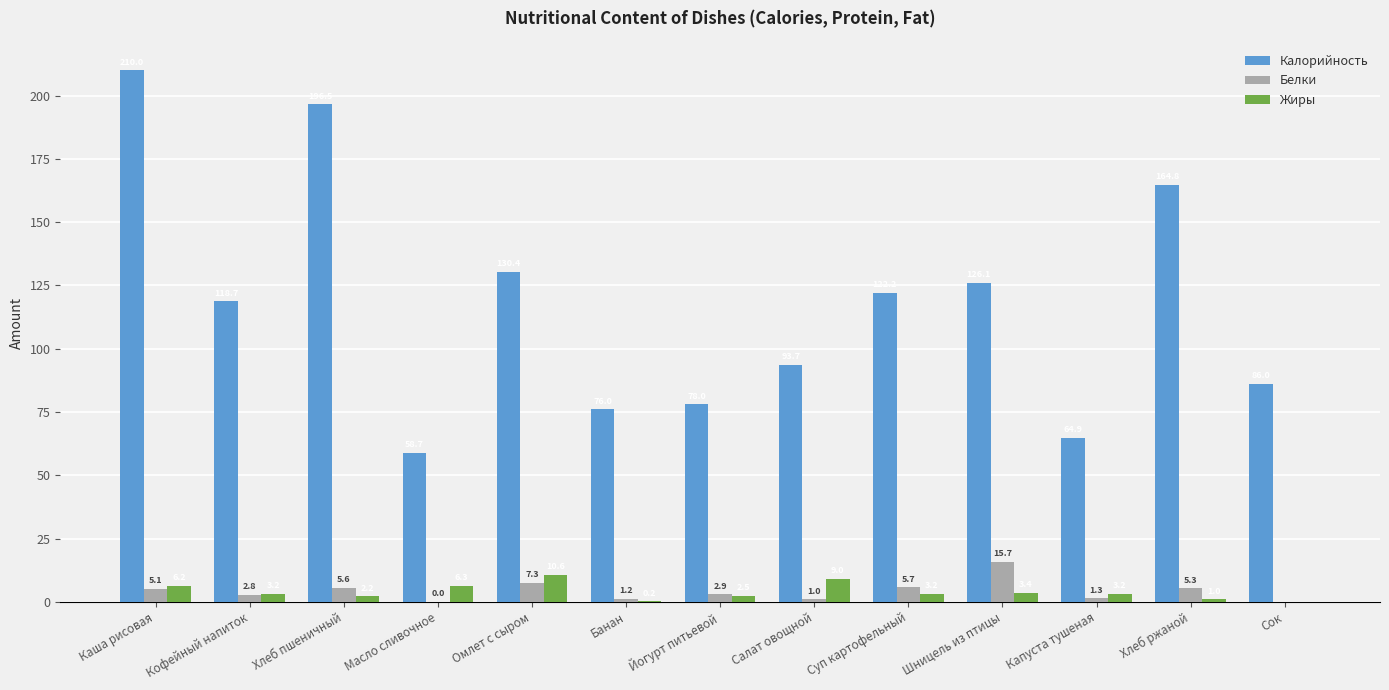

Is the value of Жиры at Кофейный напиток greater than the value of Белки at Омлет с сыром?

No